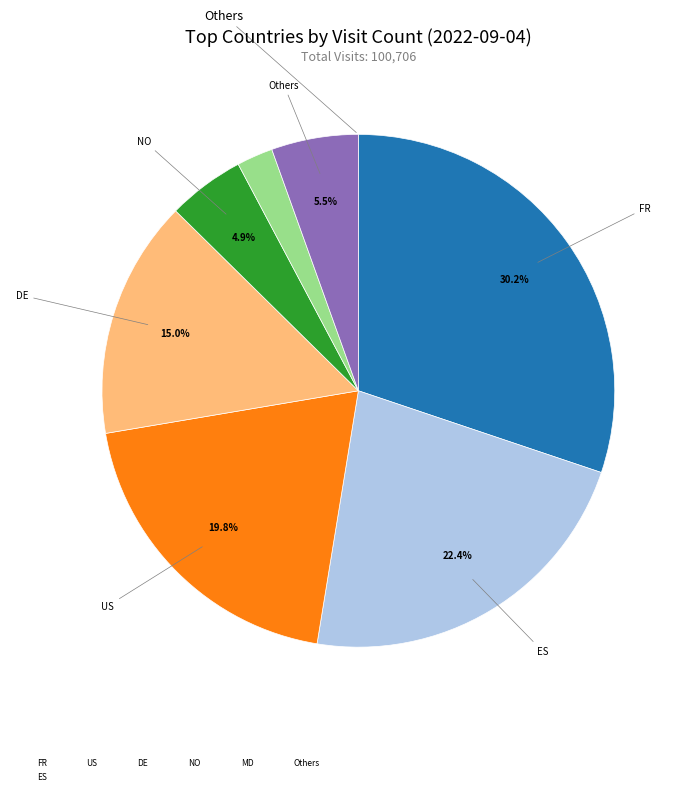

Does any single category account for the majority?

No